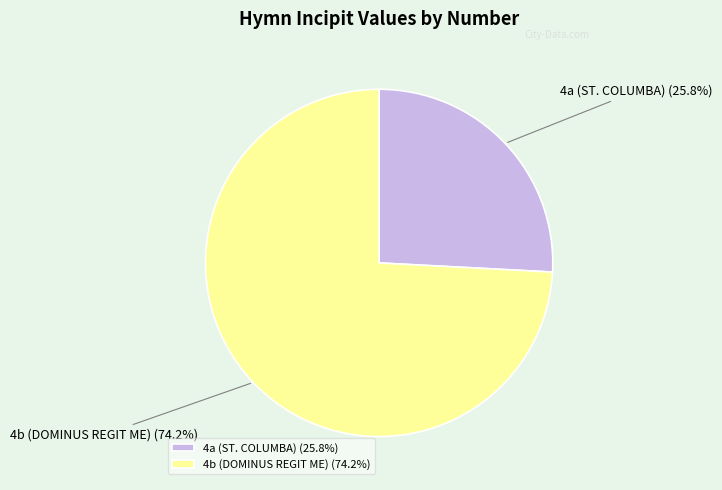

Between 4b (DOMINUS REGIT ME) and 4a (ST. COLUMBA), which is larger?

4b (DOMINUS REGIT ME)